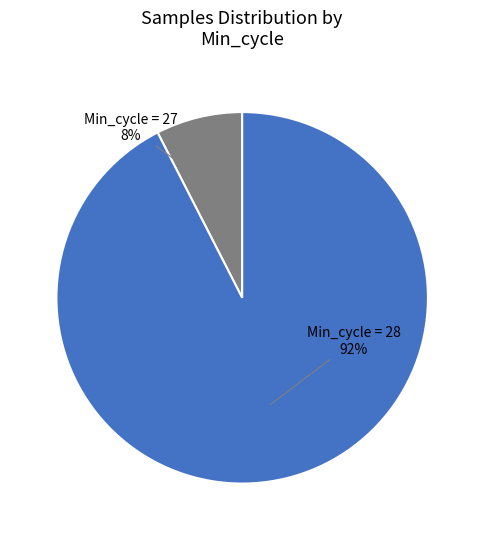

To the nearest percent, what is the average slice percentage?

50%